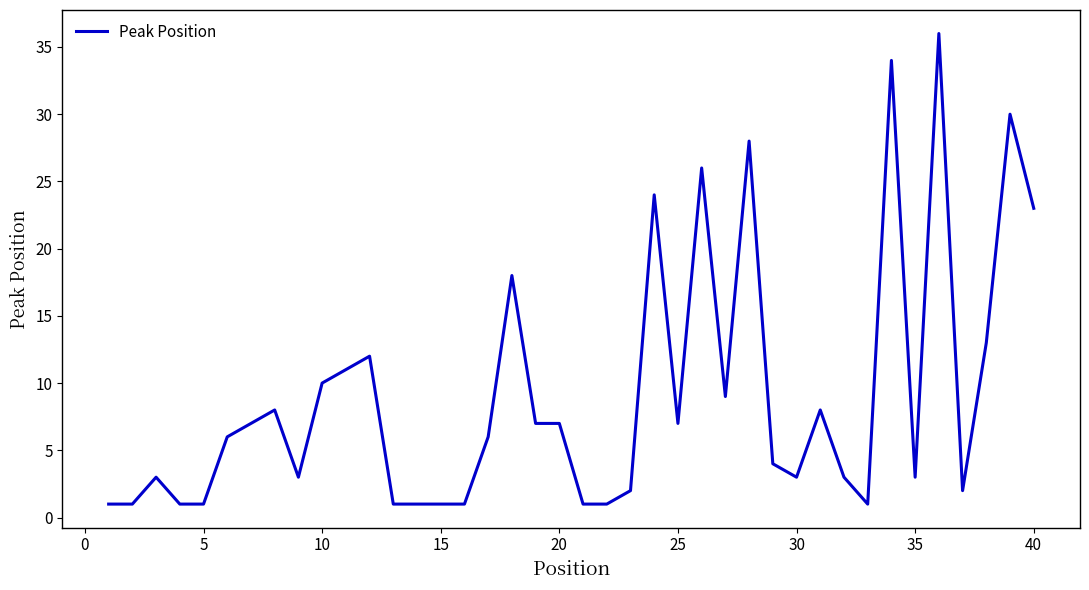

What is the greatest value displayed?

36